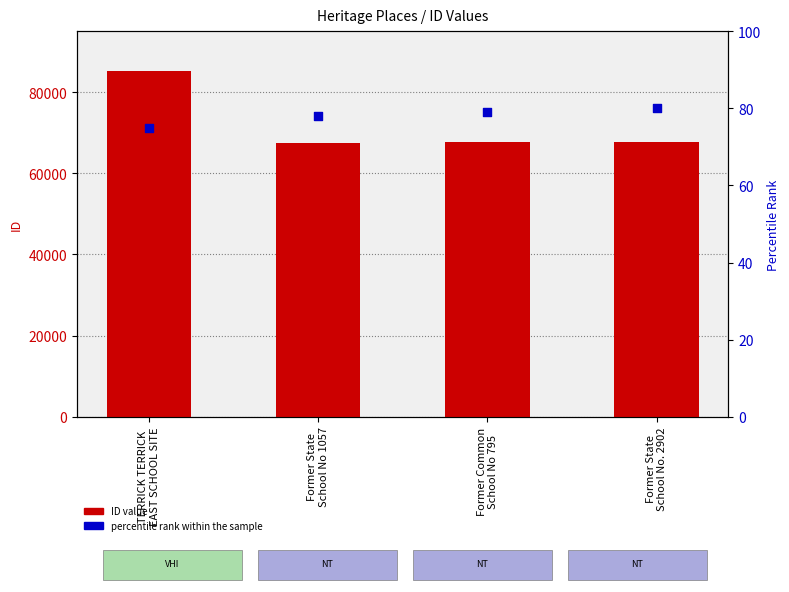

Which series has the largest total across all categories?

ID value